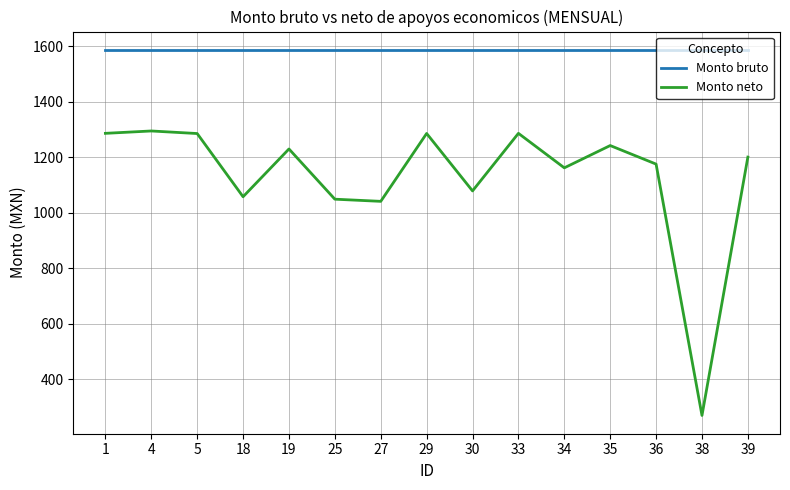

Which series has the largest total across all categories?

Monto bruto